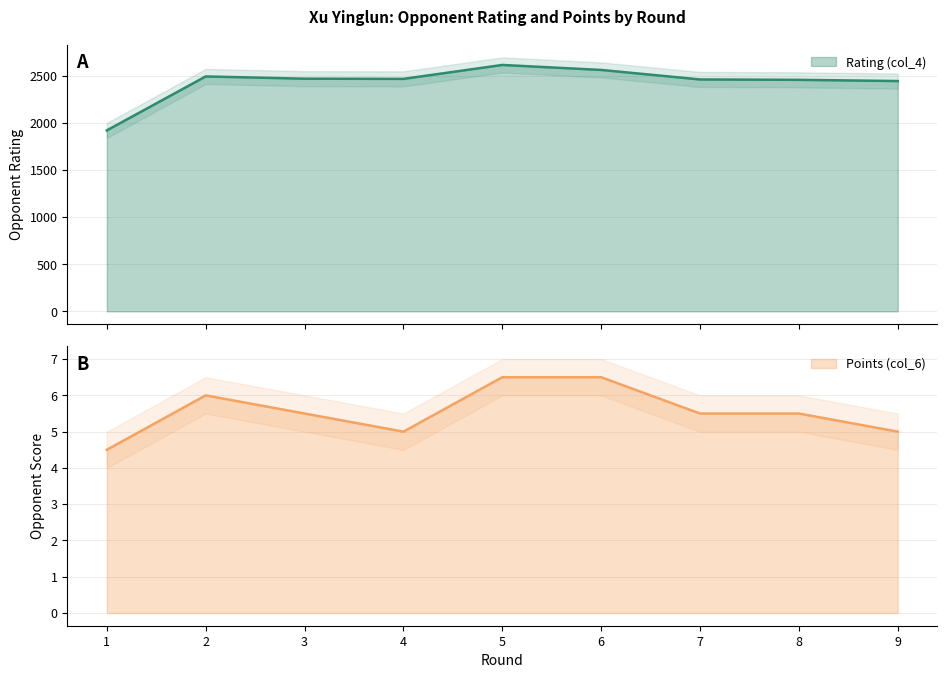

What is the minimum value shown in the chart?

4.5